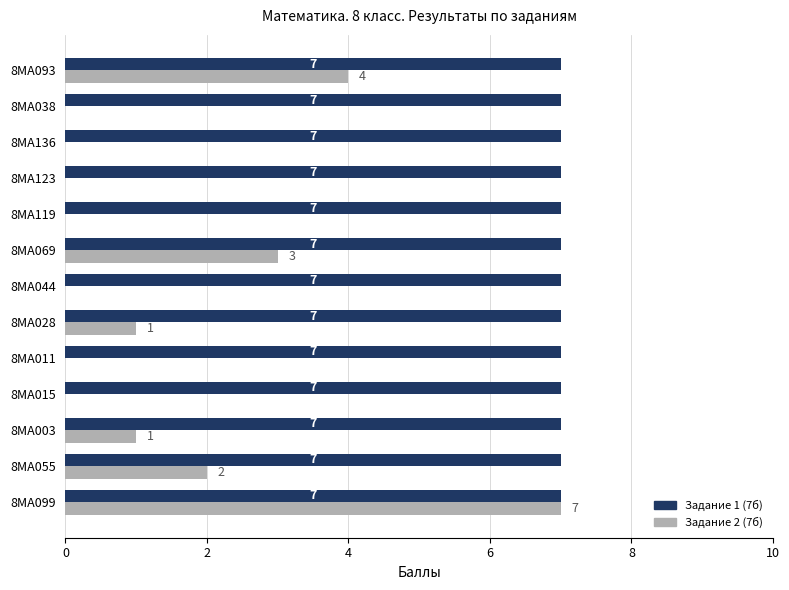

What is the sum of the Задание 2 (7б) values at 8МА015 and 8МА099?

7